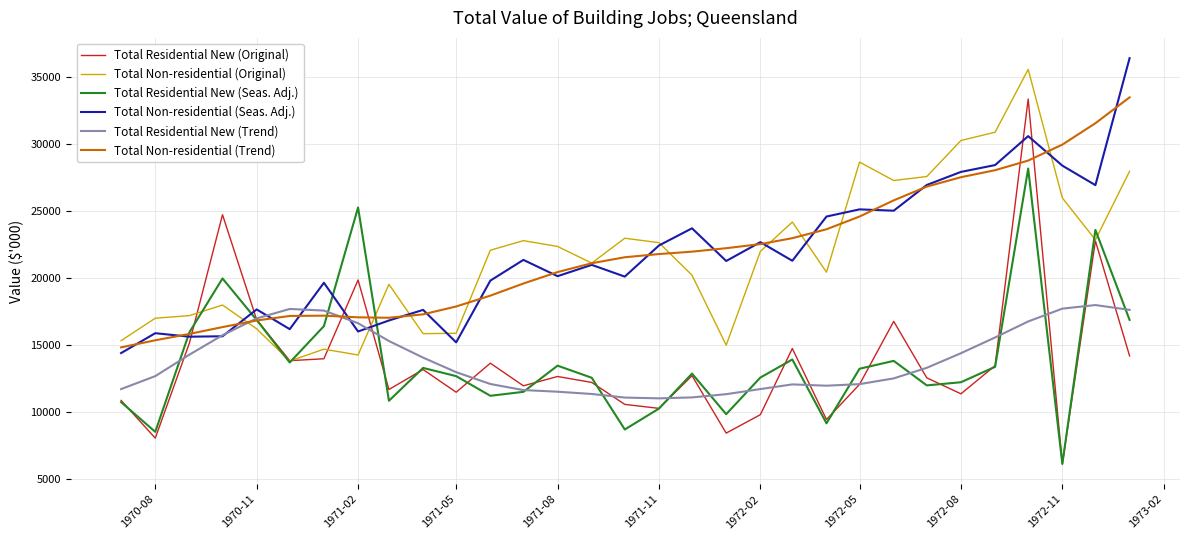

What is the difference between the second highest and second lowest values in the Total Non-residential (Seas. Adj.) series?

15398